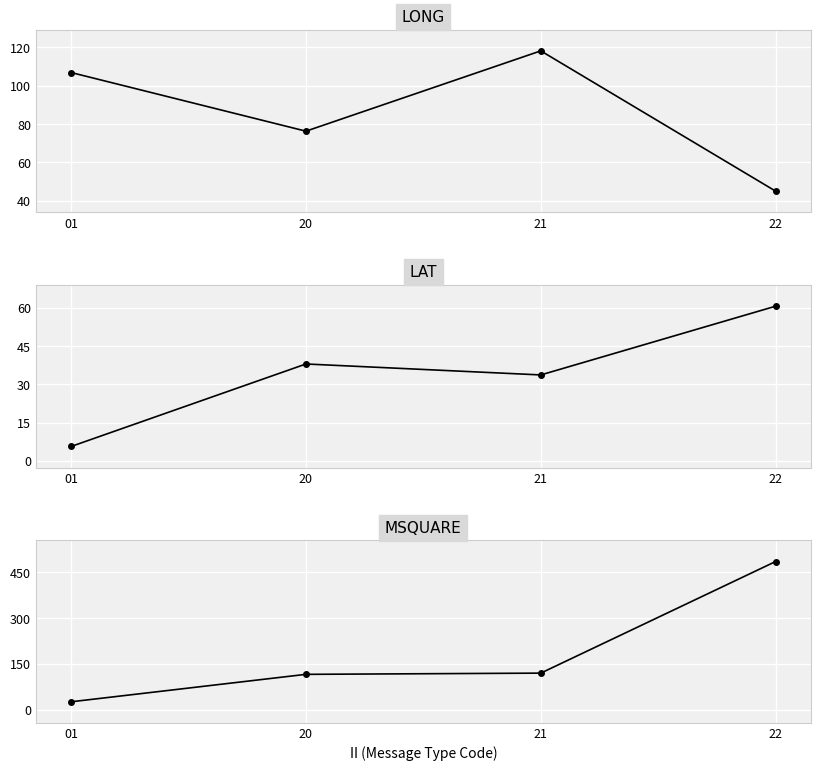

What are all the series names shown in the legend?

LONG, LAT, MSQUARE